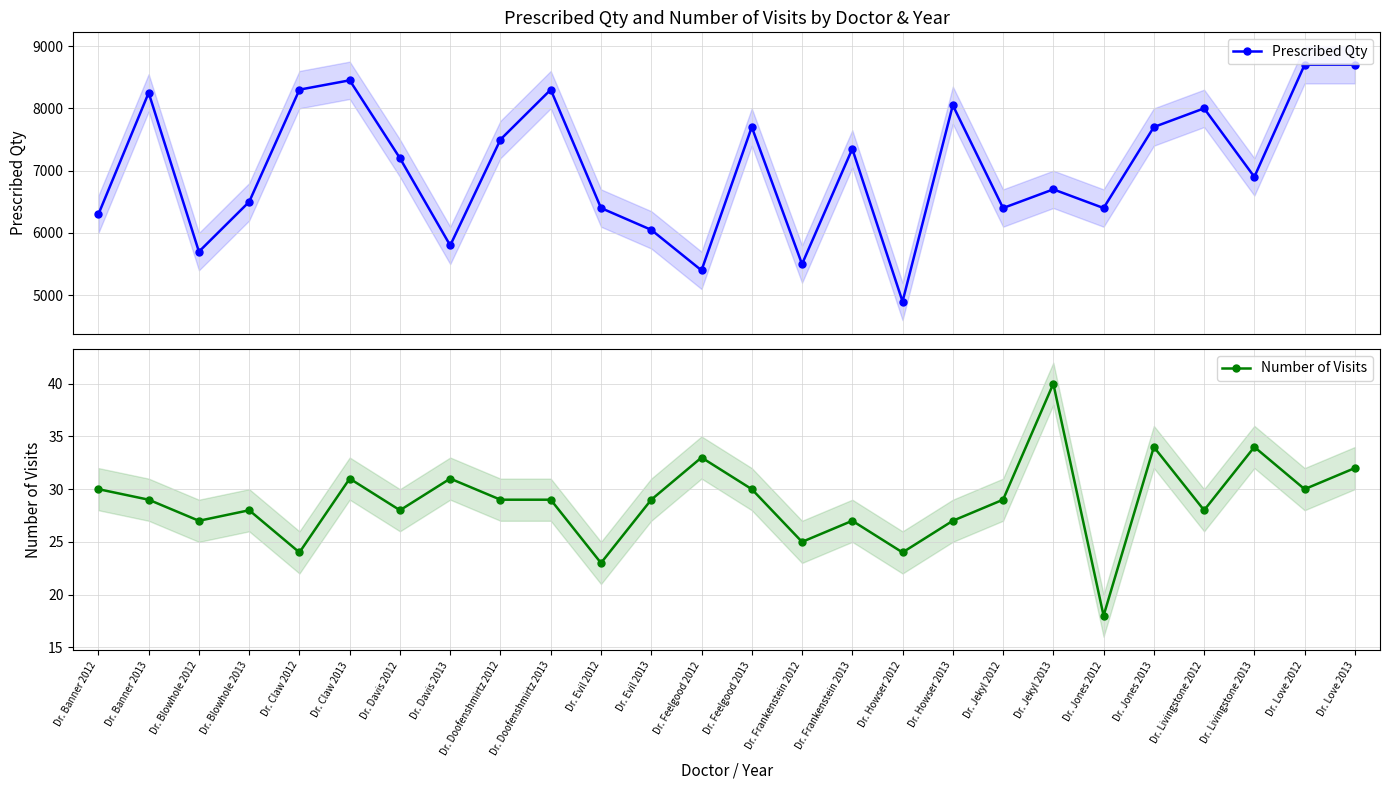

Rank the series at Dr. Jones 2012 from lowest to highest value.

Number of Visits, Prescribed Qty